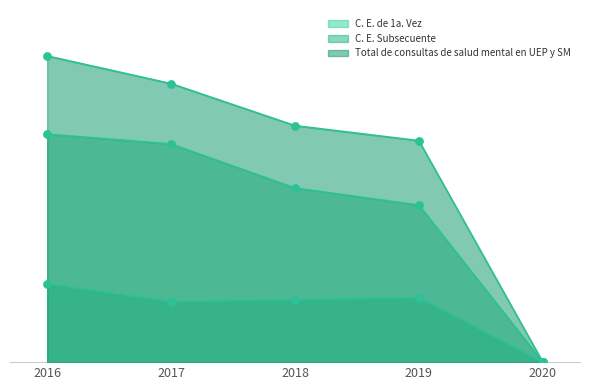

Which series has the largest total across all categories?

Total de consultas de salud mental en UEP y SM